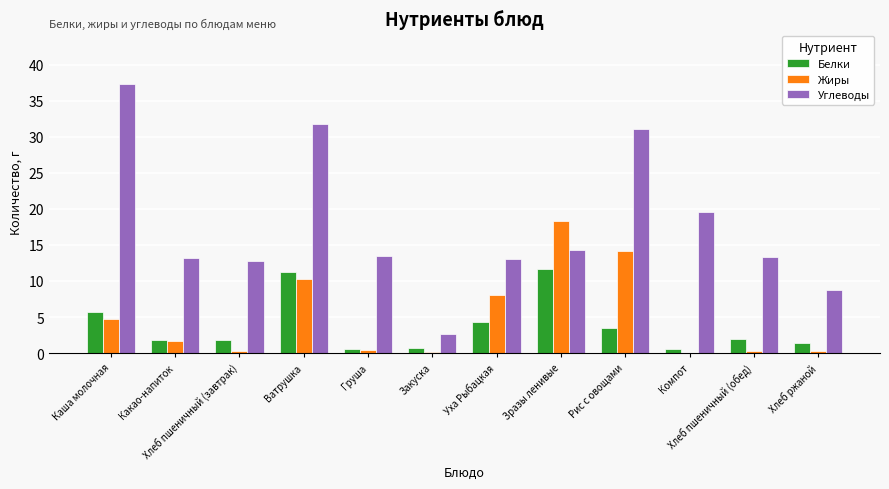

What is the sum of all Углеводы values?

211.1